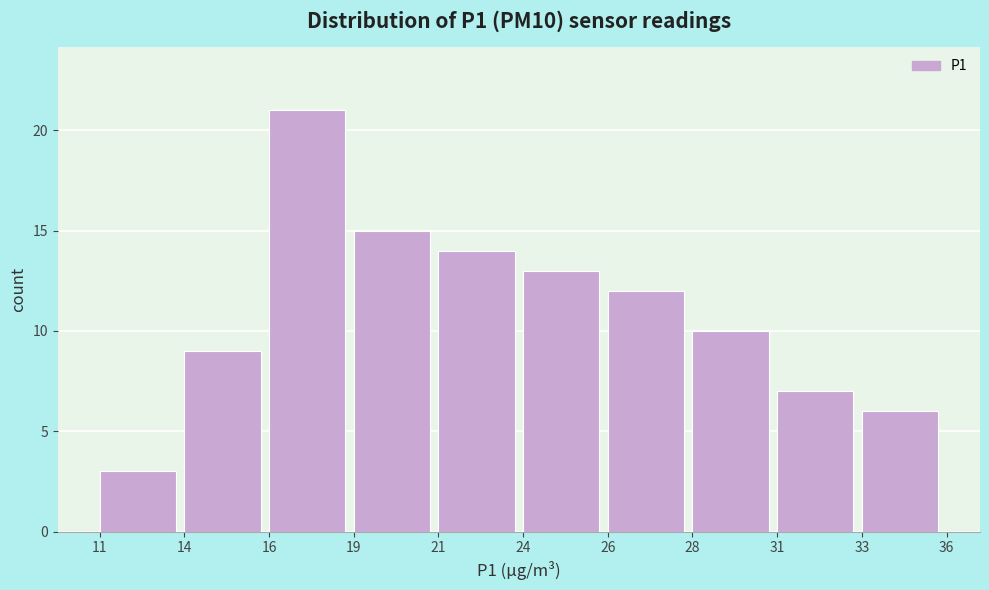

Reading left to right, transcribe all the data shown in this chart.

3	9	21	15	14	13	12	10	7	6